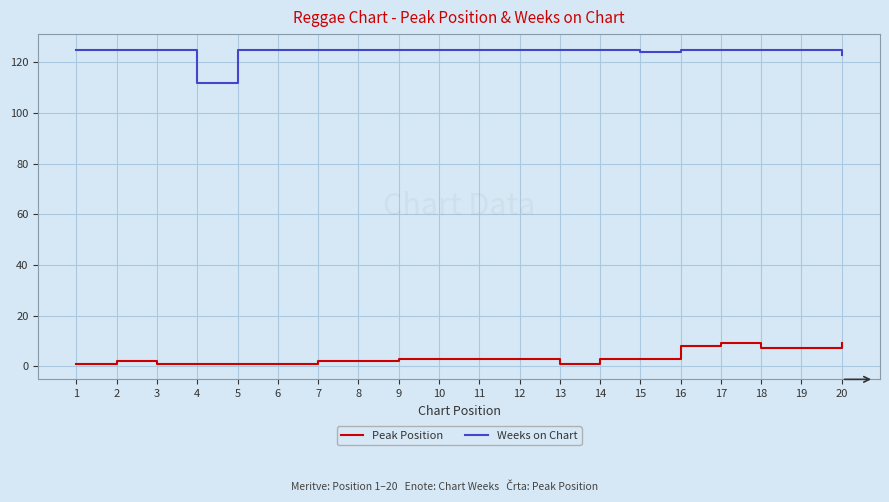

Reading right to left, extract all data points from this chart.

Peak Position: 9	7	7	9	8	3	3	1	3	3	3	3	2	2	1	1	1	1	2	1
Weeks on Chart: 123	125	125	125	125	124	125	125	125	125	125	125	125	125	125	125	112	125	125	125